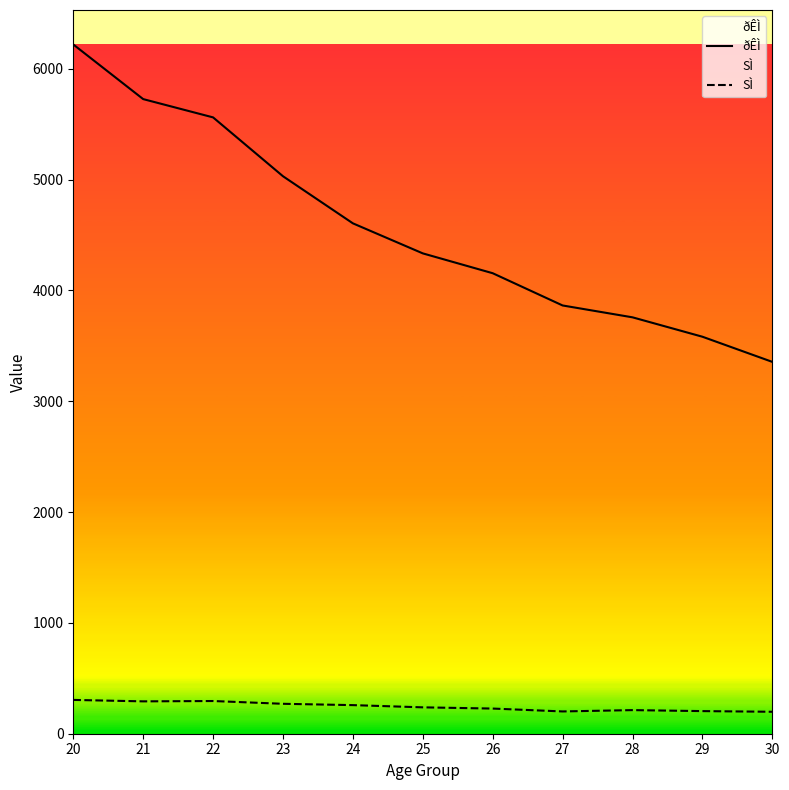

At 22, list the series in order from smallest to largest.

SÌ, ðÊÌ